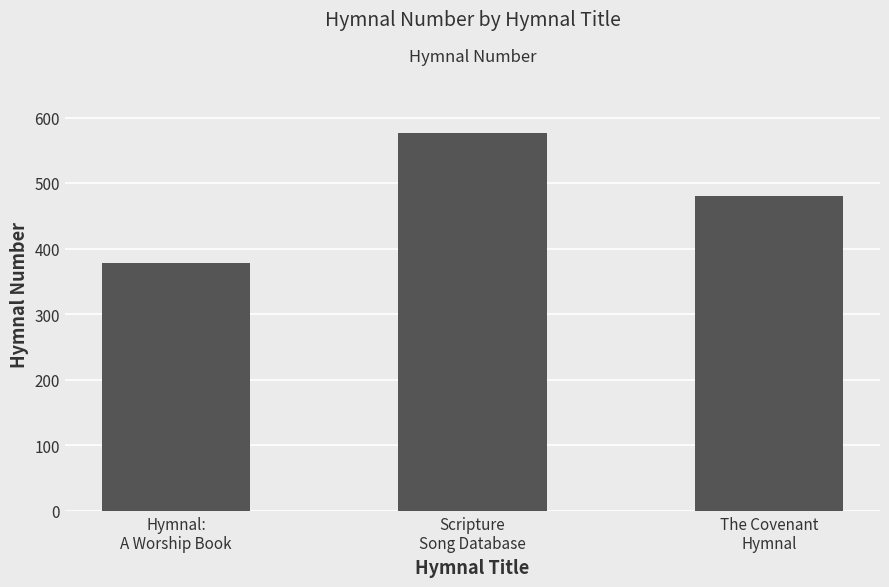

Rank the categories by value from highest to lowest.

Scripture
Song Database, The Covenant
Hymnal, Hymnal:
A Worship Book